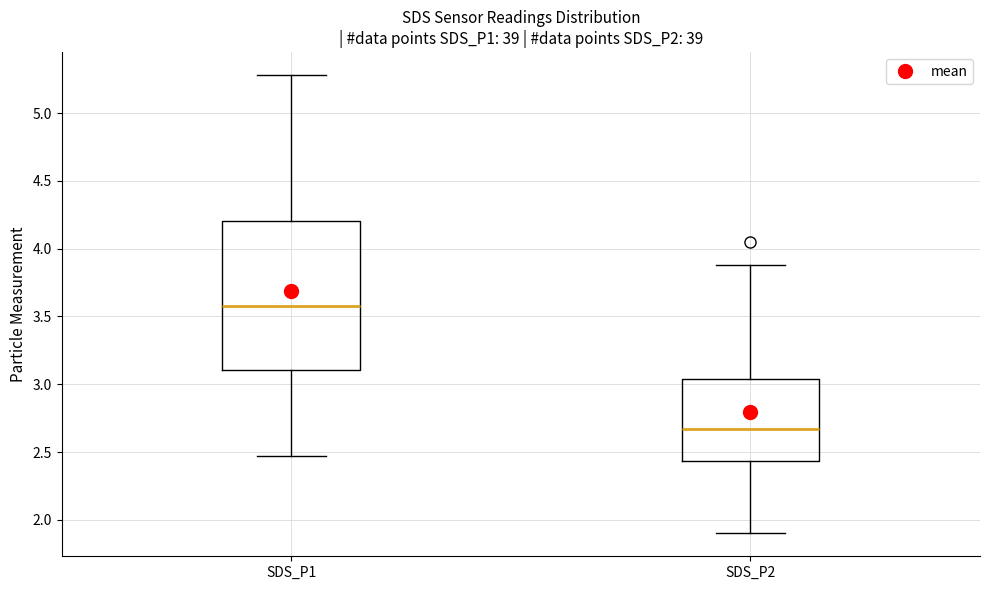

Reading left to right, transcribe this box plot: for each box, give where its median line is, the range the box spans, and where its two whiskers end, as read against the y-axis. The values are not printed on the chart, so give them approximately, as read against the axis.

SDS_P1: median 3.60, box 3.10 to 4.20, whiskers 2.45 to 5.30
SDS_P2: median 2.65, box 2.45 to 3.05, whiskers 1.90 to 3.90